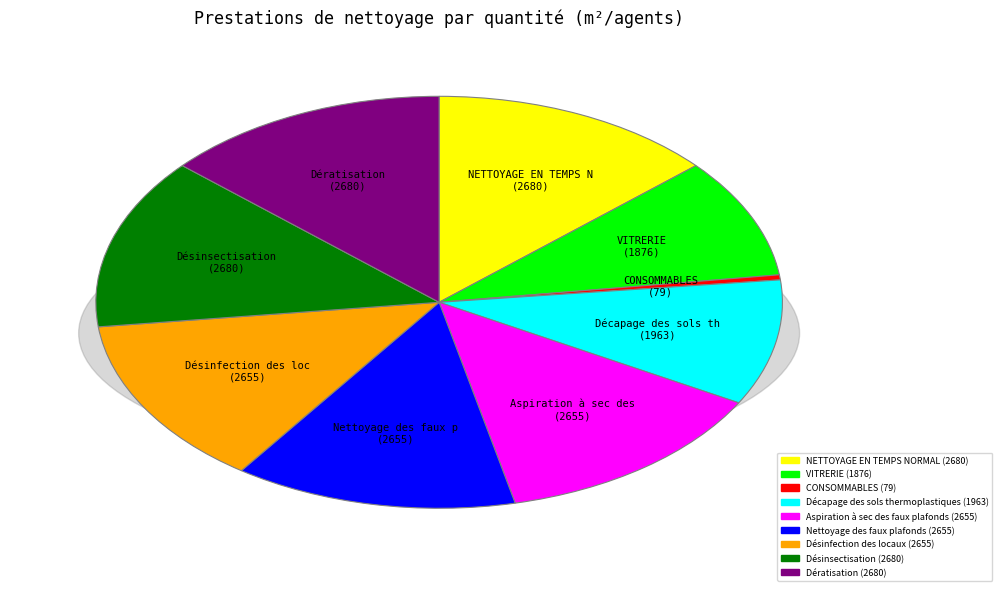

True or false: Nettoyage des faux plafonds accounts for 19% of the total.

False